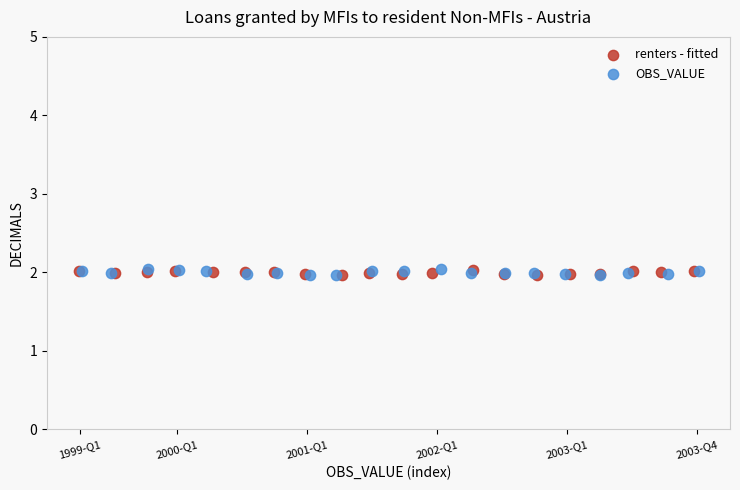

What are all the series names shown in the legend?

renters - fitted, OBS_VALUE